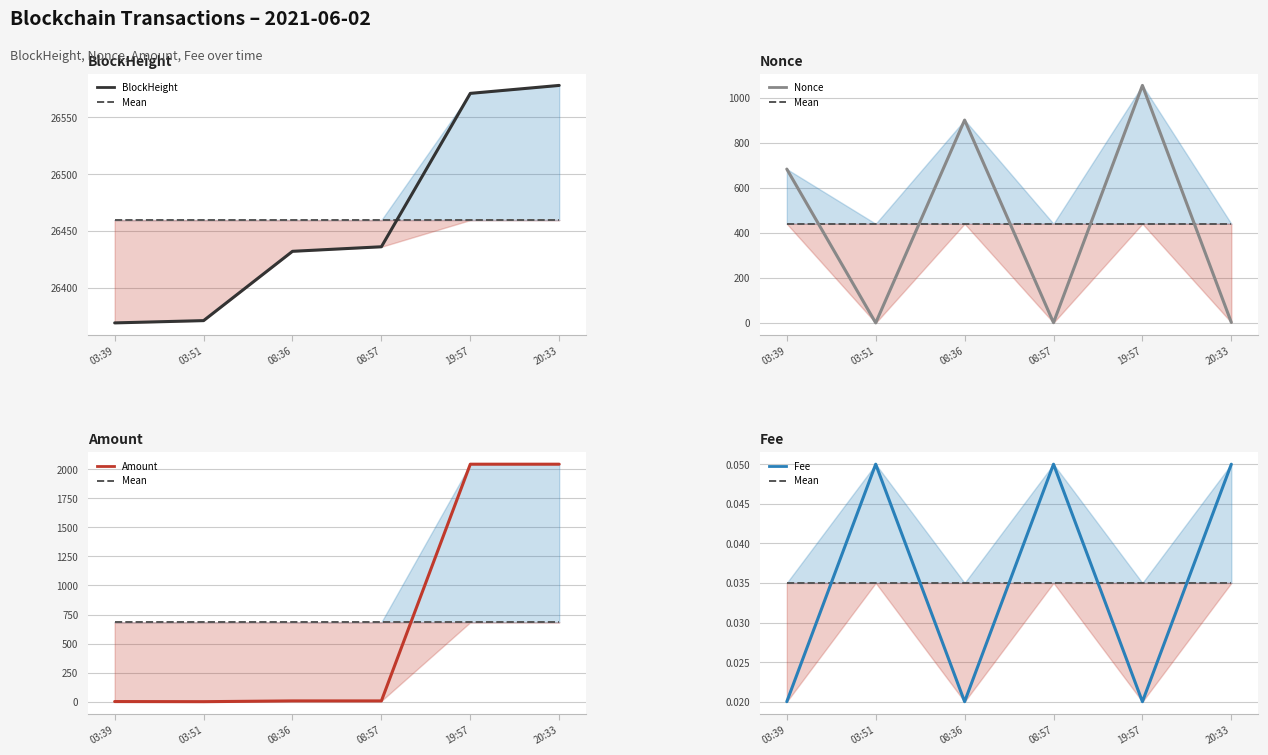

What is the spread (max minus min) of values at 20:33?

26578.0